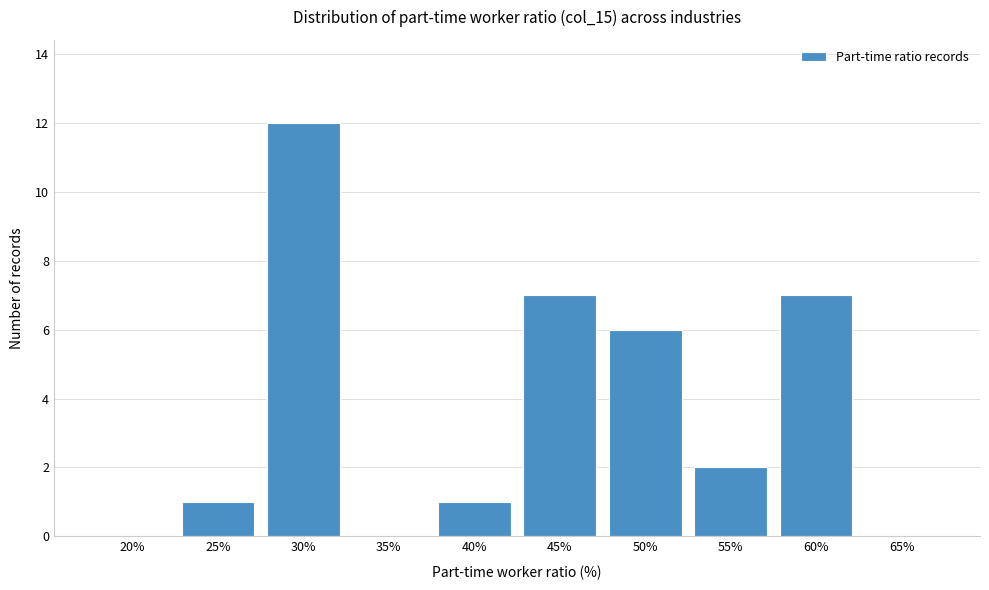

Reading right to left, extract all data points from this chart.

65%=0	60%=7	55%=2	50%=6	45%=7	40%=1	35%=0	30%=12	25%=1	20%=0